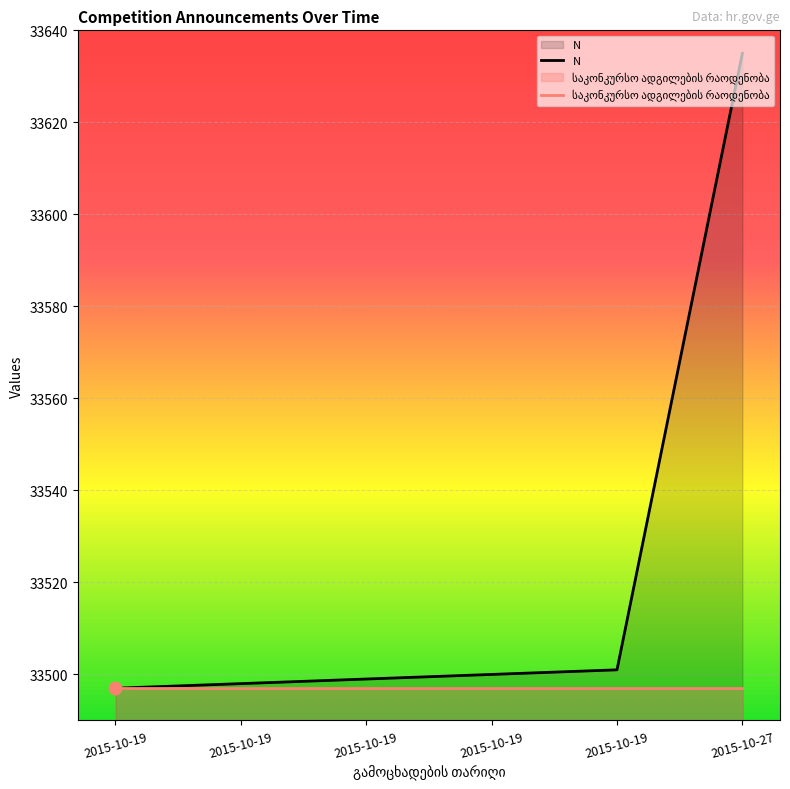

What is the change in value from 2015-10-19 to 2015-10-19?

+1